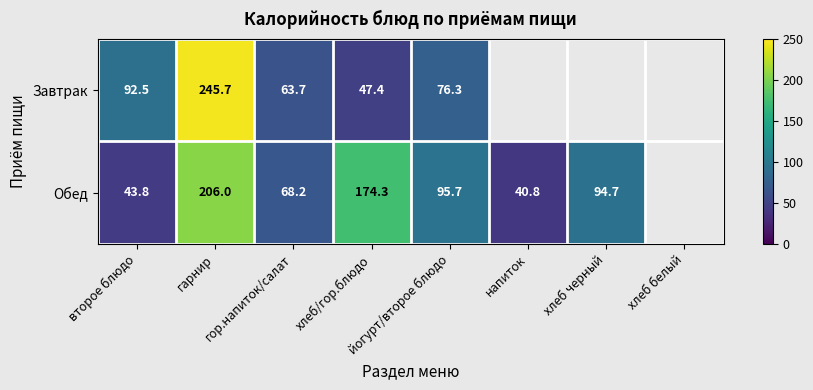

At which category is the sum across all series the highest?

гарнир